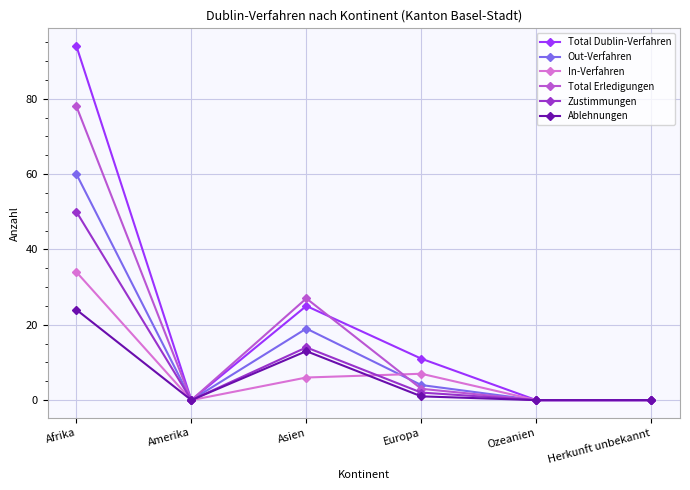

How many interior local peaks does the Total Dublin-Verfahren series have?

1